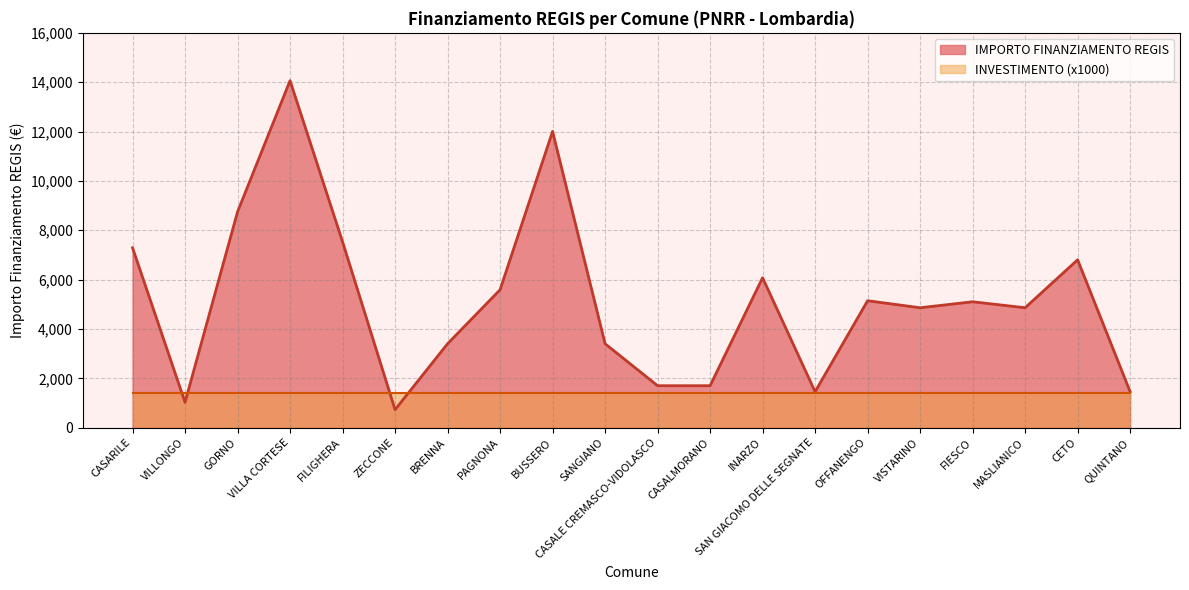

List the labels in order of value, largest first.

VILLA CORTESE, BUSSERO, GORNO, FILIGHERA, CASARILE, CETO, INARZO, PAGNONA, OFFANENGO, FIESCO, VISTARINO, MASLIANICO, BRENNA, SANGIANO, CASALE CREMASCO-VIDOLASCO, CASALMORANO, SAN GIACOMO DELLE SEGNATE, QUINTANO, VILLONGO, ZECCONE